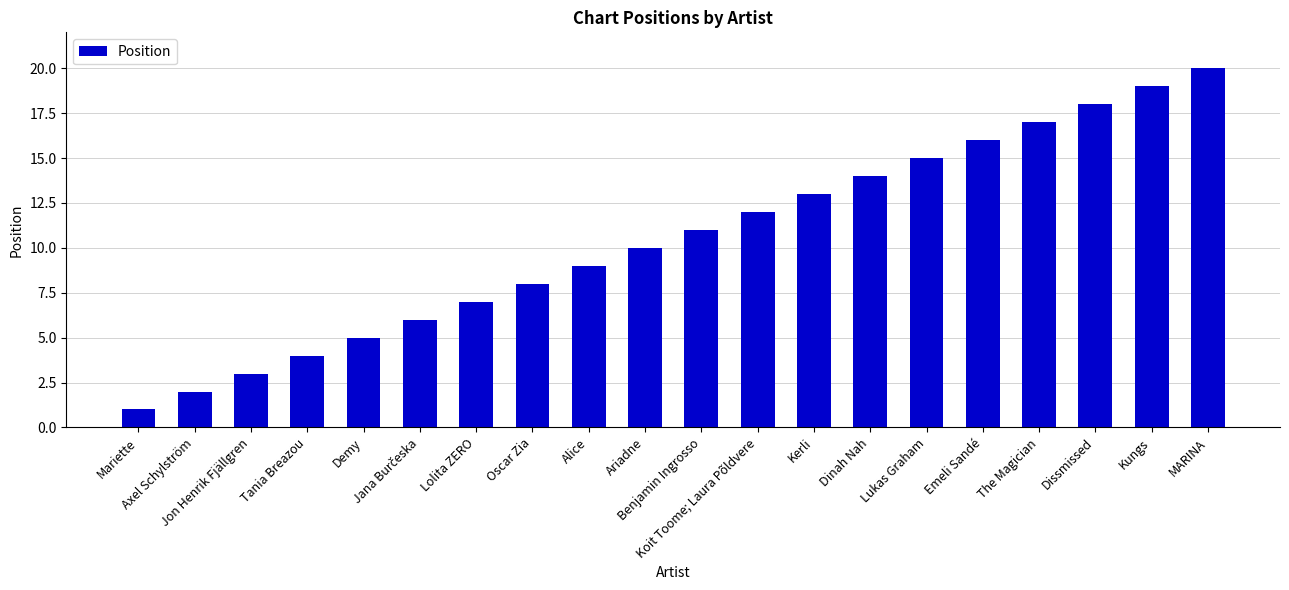

What is the label of the 14th bar from the left?

Dinah Nah